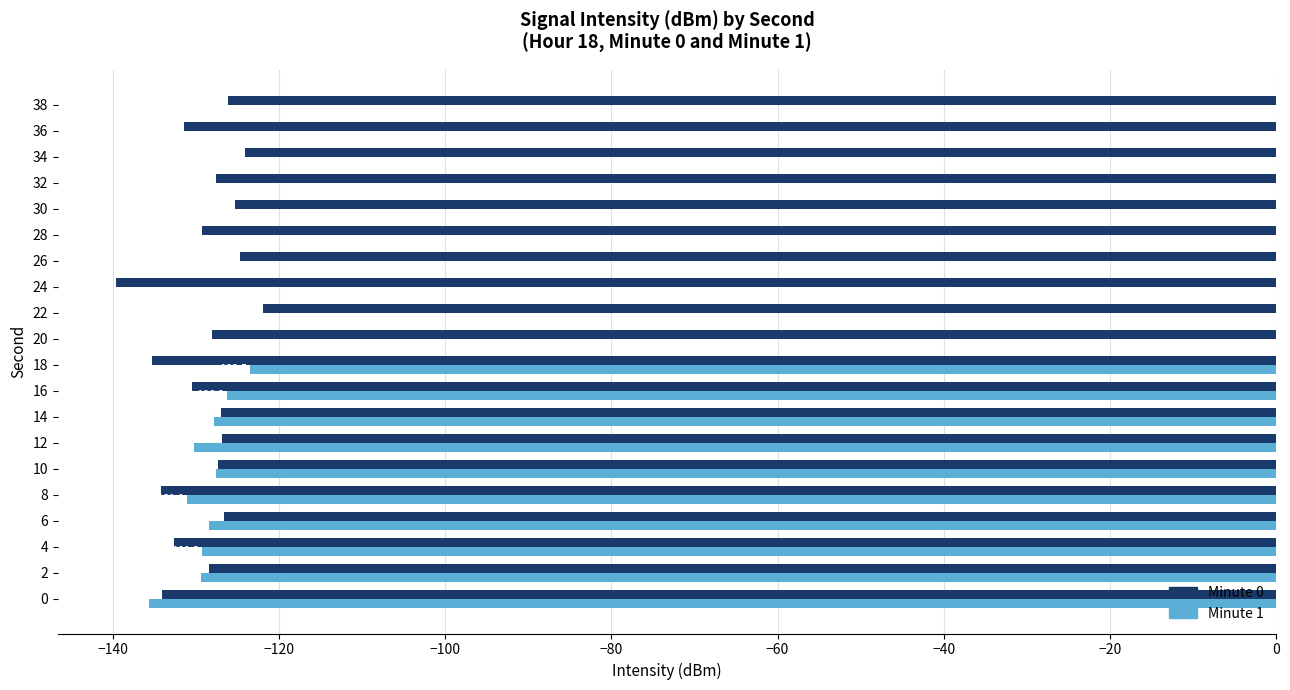

The Minute 0 series shows -195.6 at 38. True or false?

False